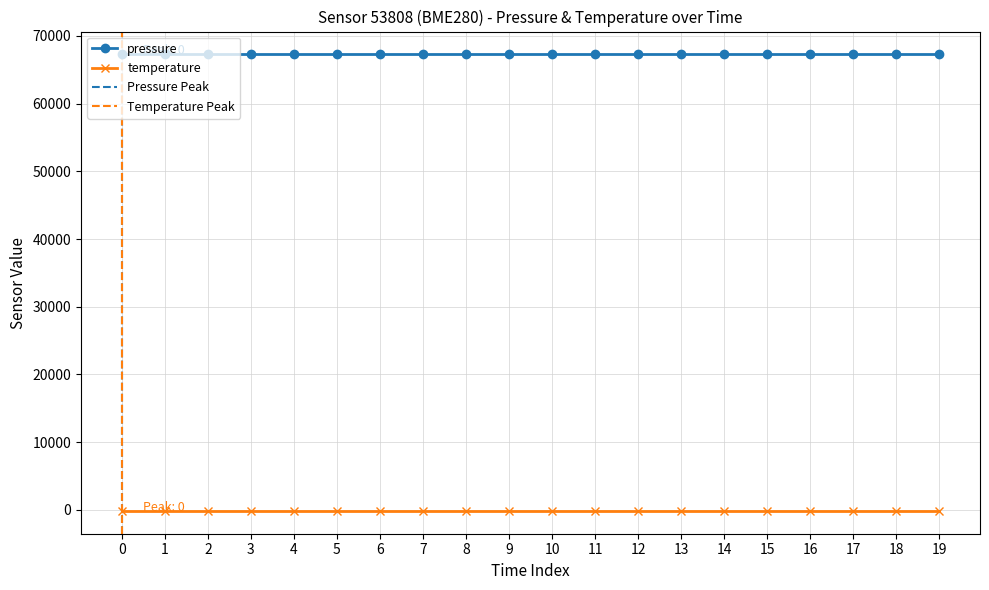

True or false: pressure and temperature intersect in this chart.

False